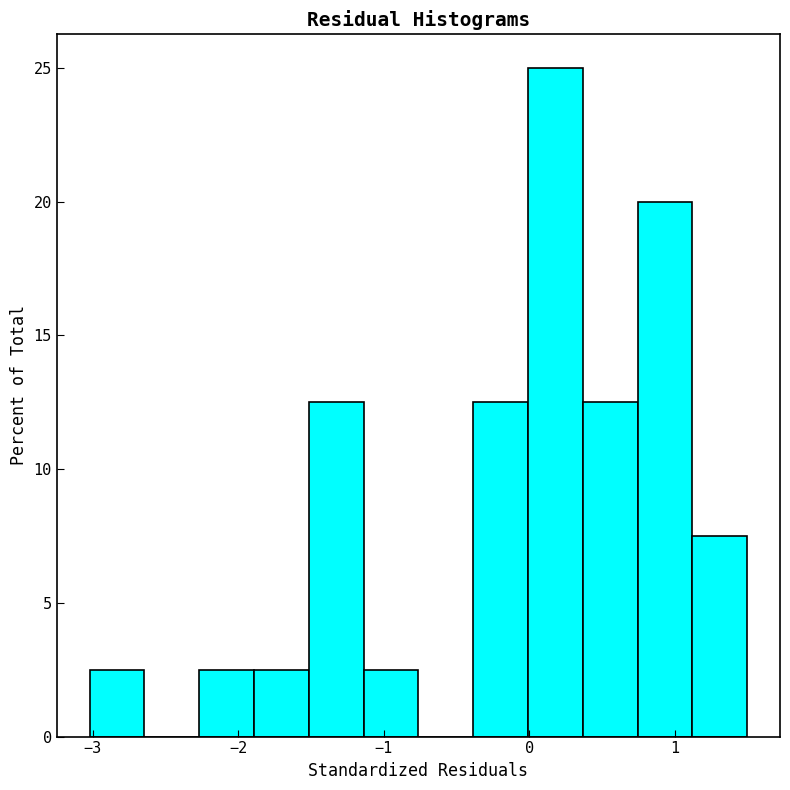

Read against the x-axis, roughly where is the centre of the tallest bar?

0.2